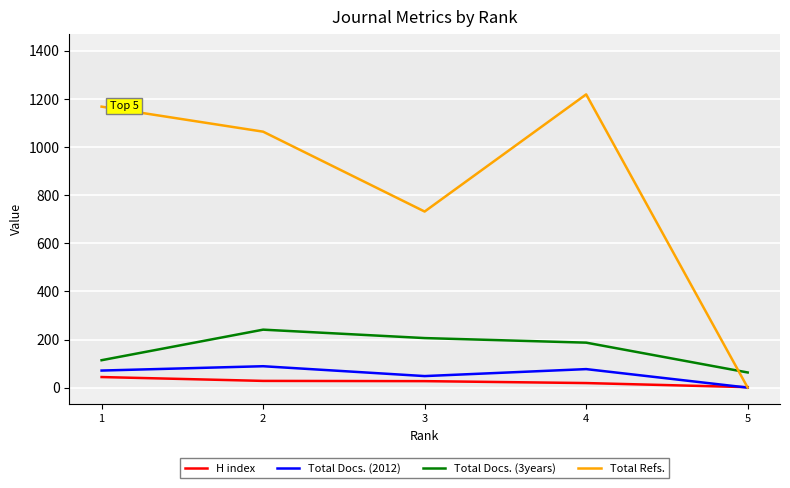

Between 1 and 5, which series saw the biggest shift?

Total Refs.